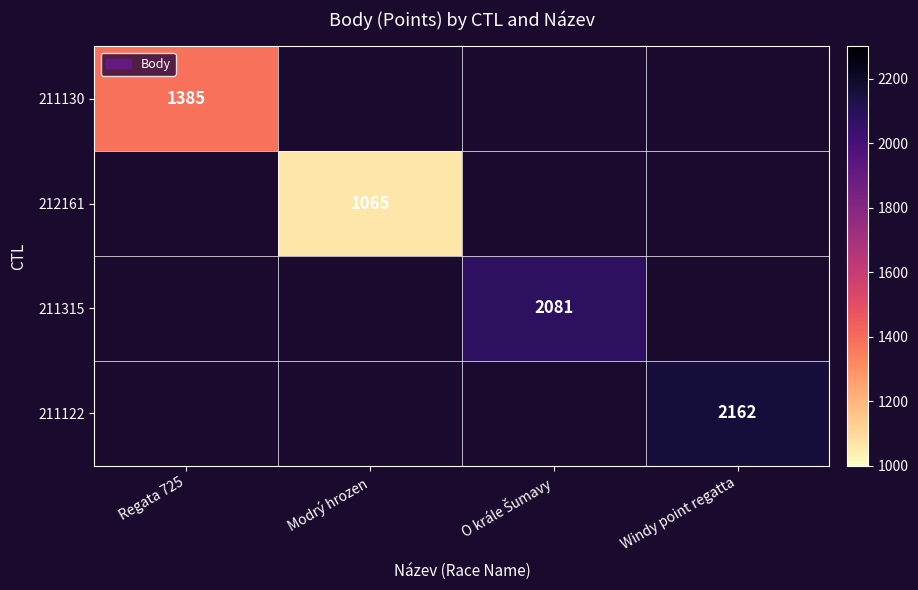

Which label corresponds to the smallest value in the chart?

Modrý hrozen